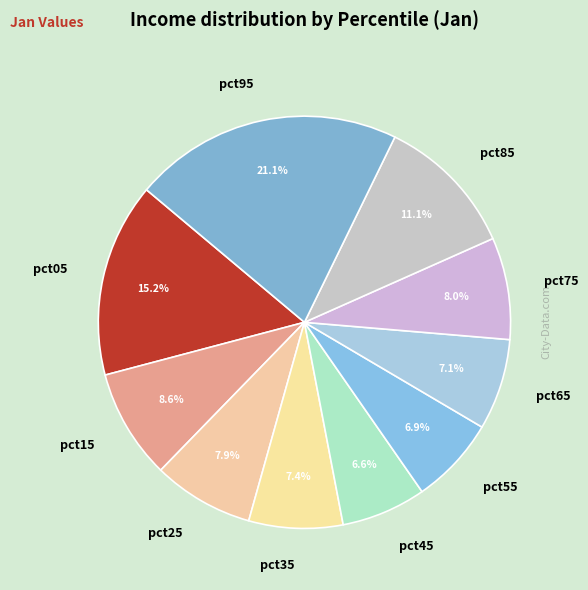

Is it true that pct25 is 21% of the pie?

False